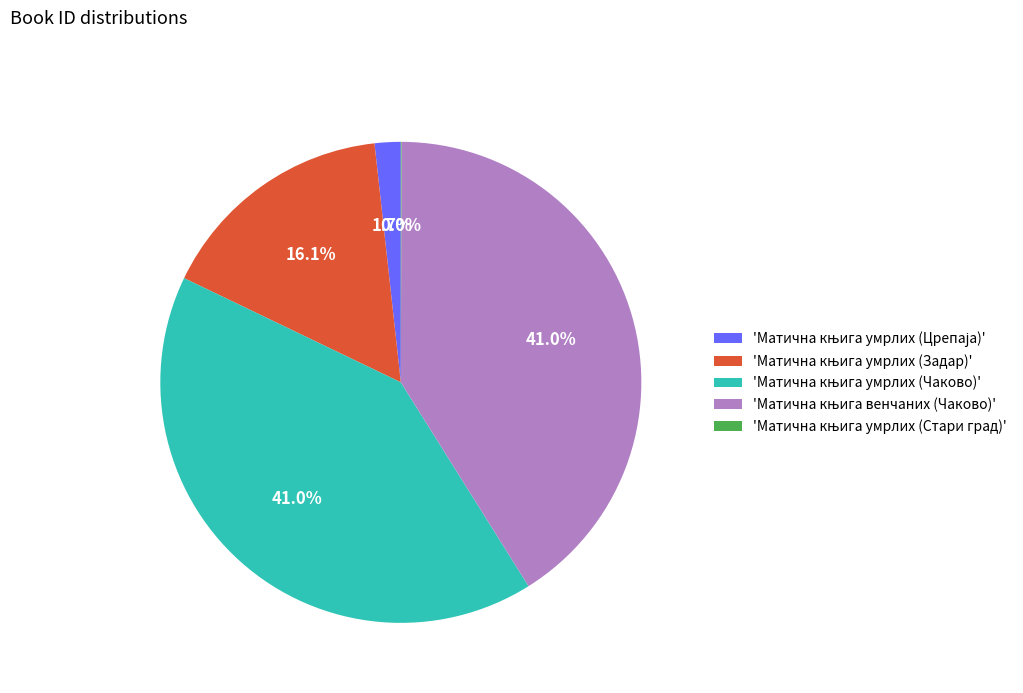

Is there a majority slice in this chart?

No